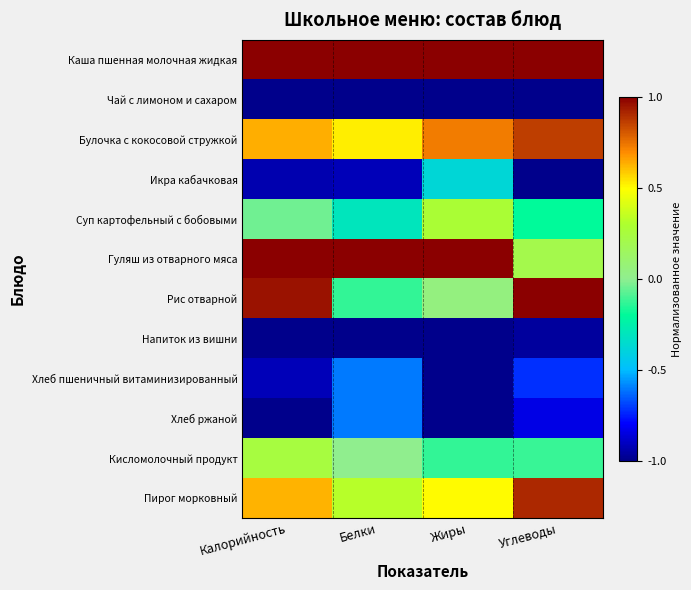

Rank the series by their maximum value, from lowest to highest.

Чай с лимоном и сахаром, Напиток из вишни, Хлеб пшеничный витаминизированный, Хлеб ржаной, Икра кабачковая, Кисломолочный продукт, Суп картофельный с бобовыми, Булочка с кокосовой стружкой, Пирог морковный, Каша пшенная молочная жидкая, Гуляш из отварного мяса, Рис отварной